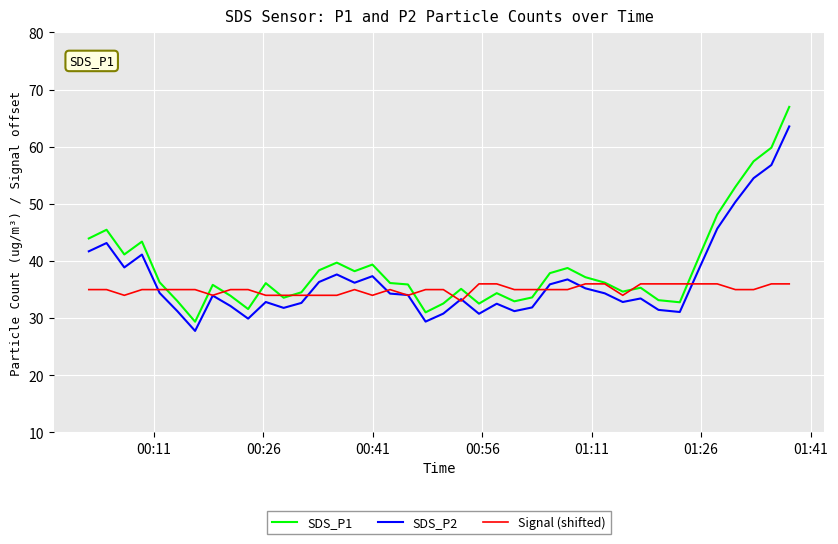

List the series in order of their peak value, lowest first.

Signal (shifted), SDS_P2, SDS_P1